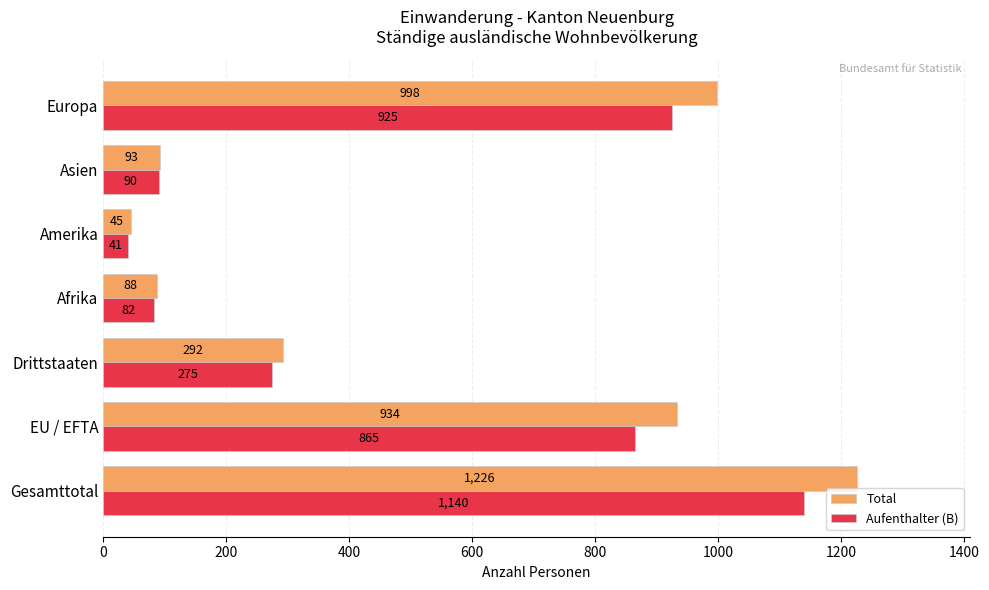

List the series in order of their peak value, lowest first.

Aufenthalter (B), Total